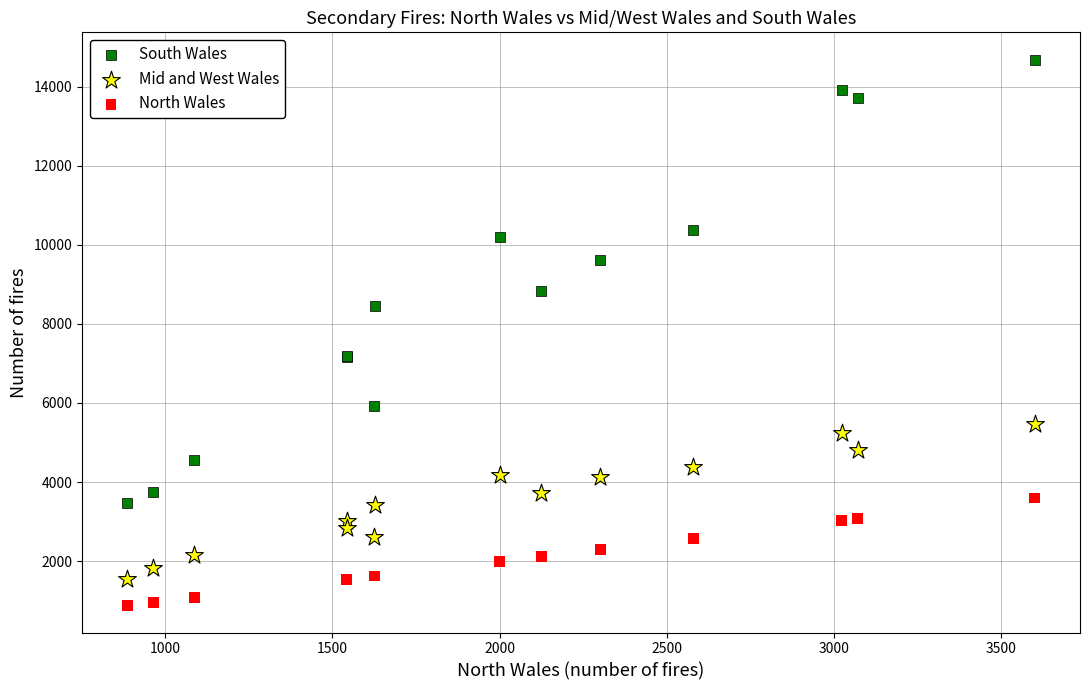

Which series reaches the minimum Y coordinate?

North Wales